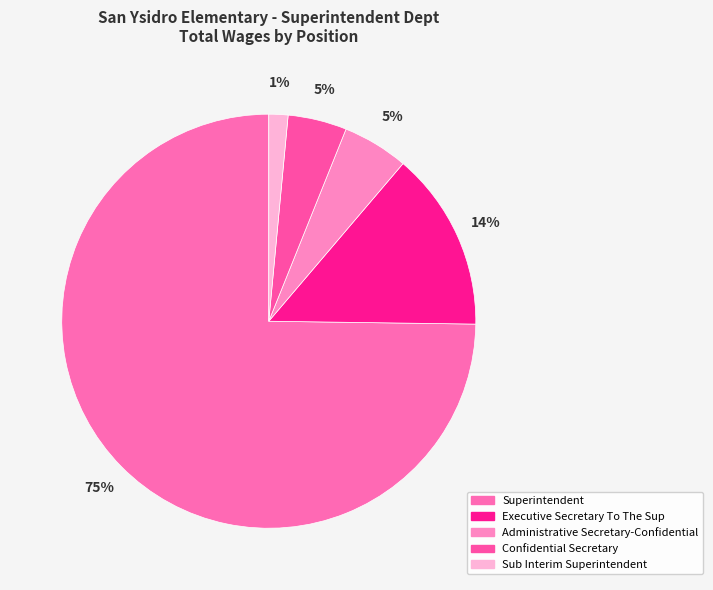

Does Superintendent account for over 50% of the chart?

Yes